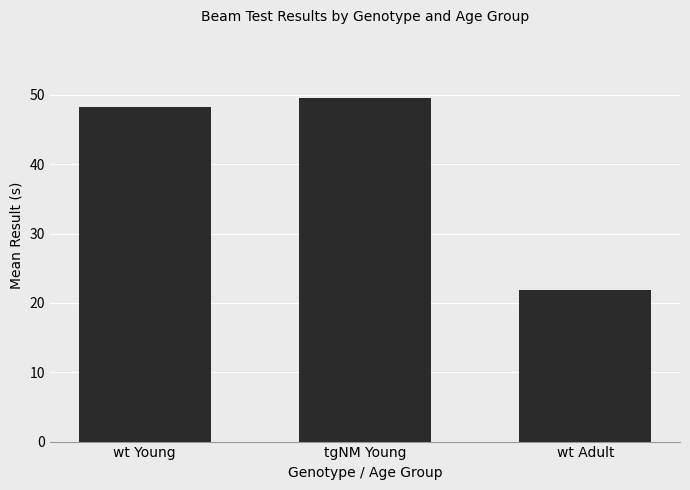

What is the ratio of the value at wt Adult to the value at wt Young?

0.5